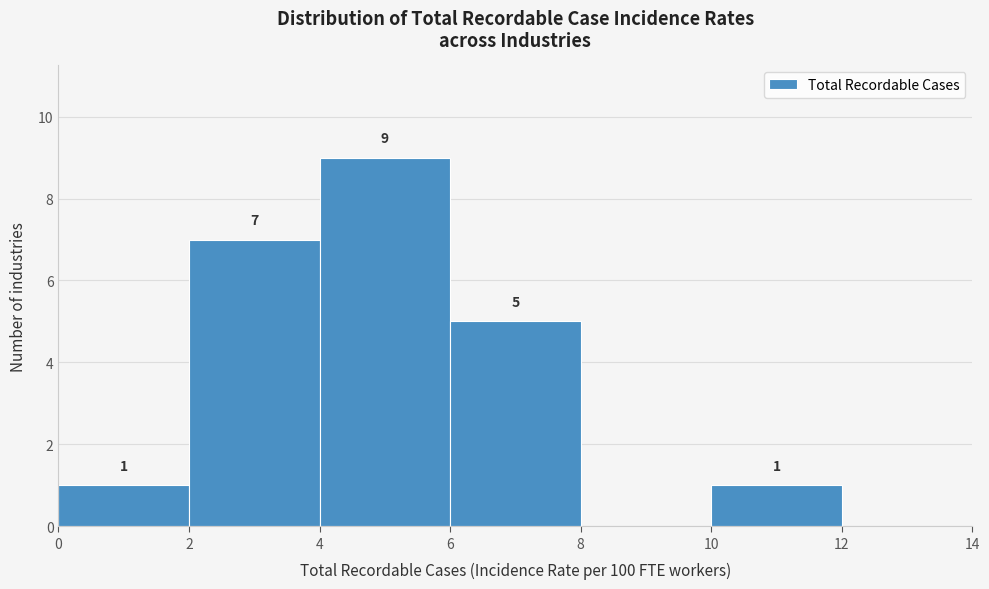

Over which range of the x-axis is the bar tallest?

4 to 6